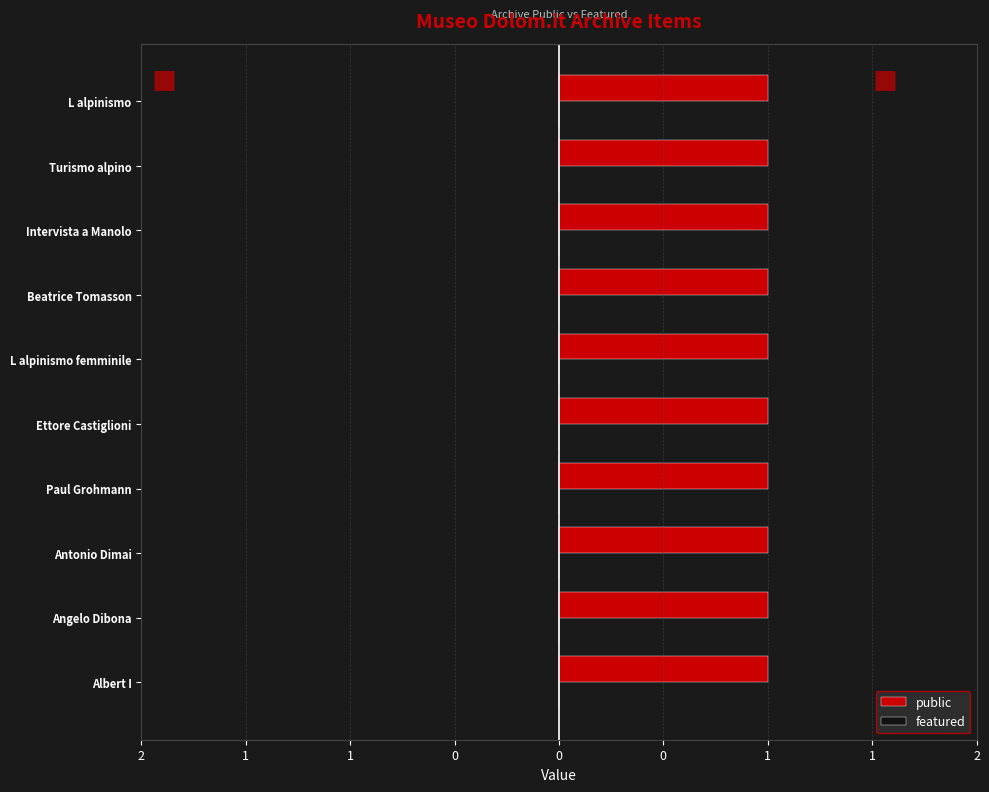

Which has a higher value, Ettore Castiglioni or Paul Grohmann?

Ettore Castiglioni